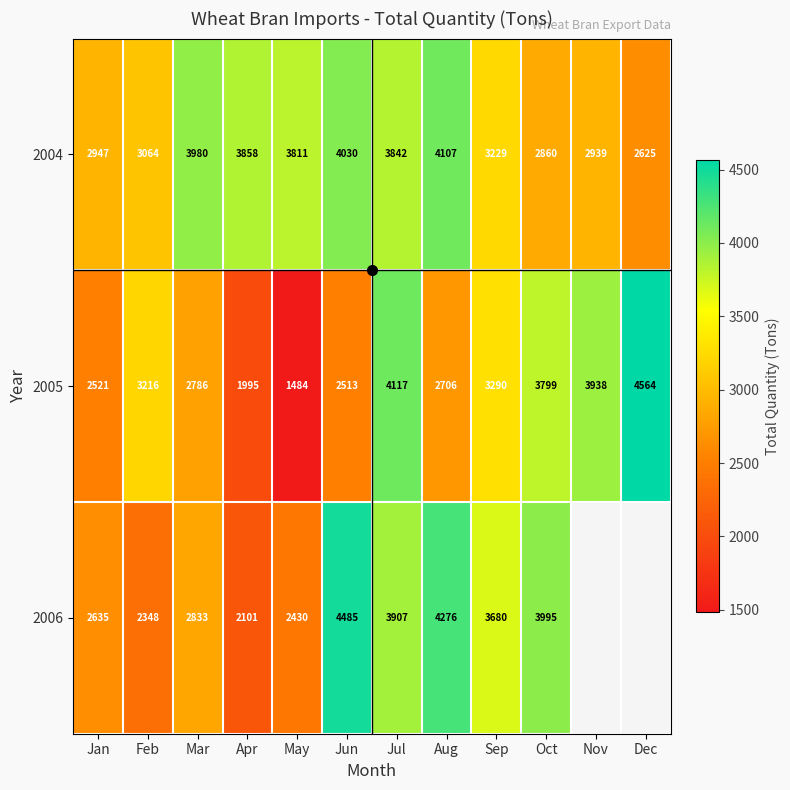

What is the maximum value shown in the chart?

4564.0